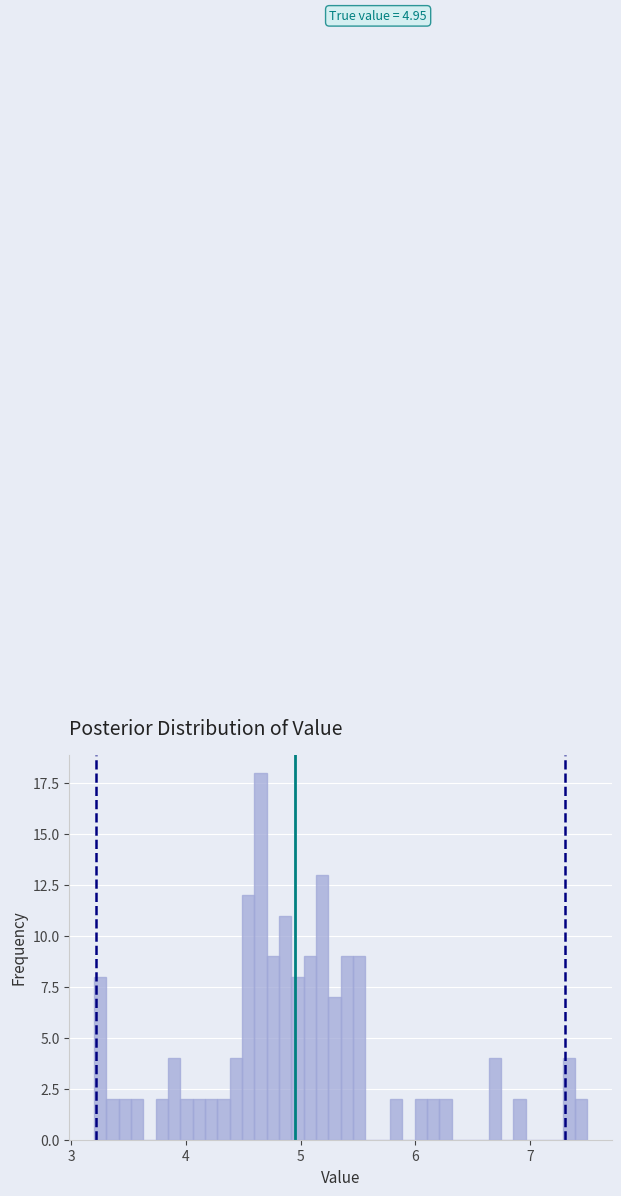

Around what value on the x-axis is the tallest bar? Give the approximate position of its centre, as read against the axis.

4.7